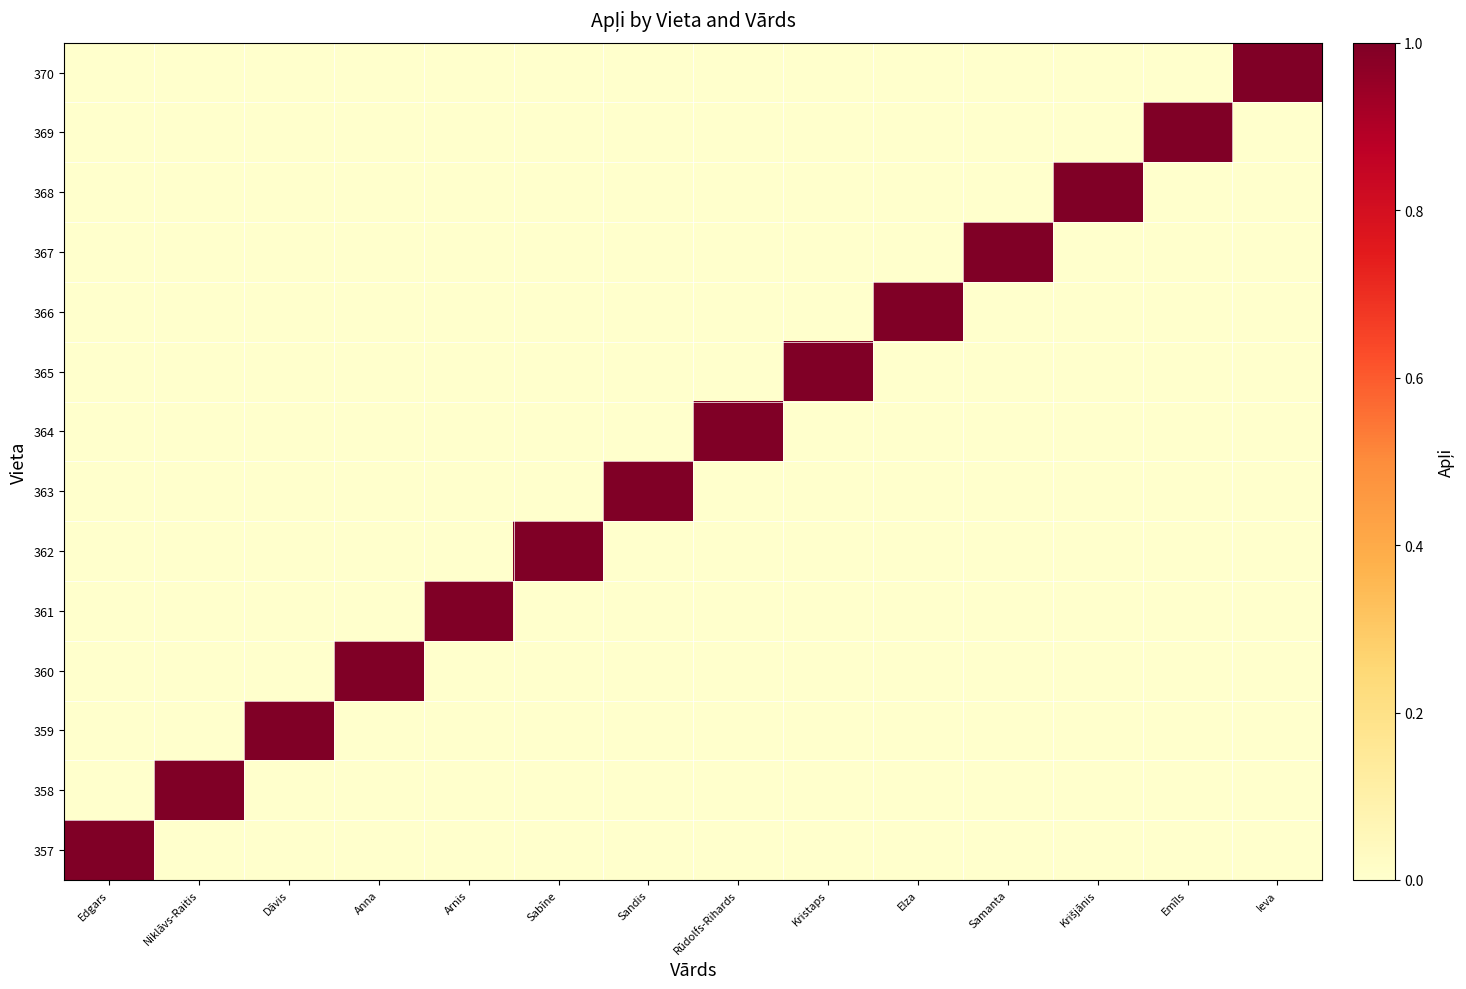

Between Samanta and Sabīne, which is larger?

Samanta